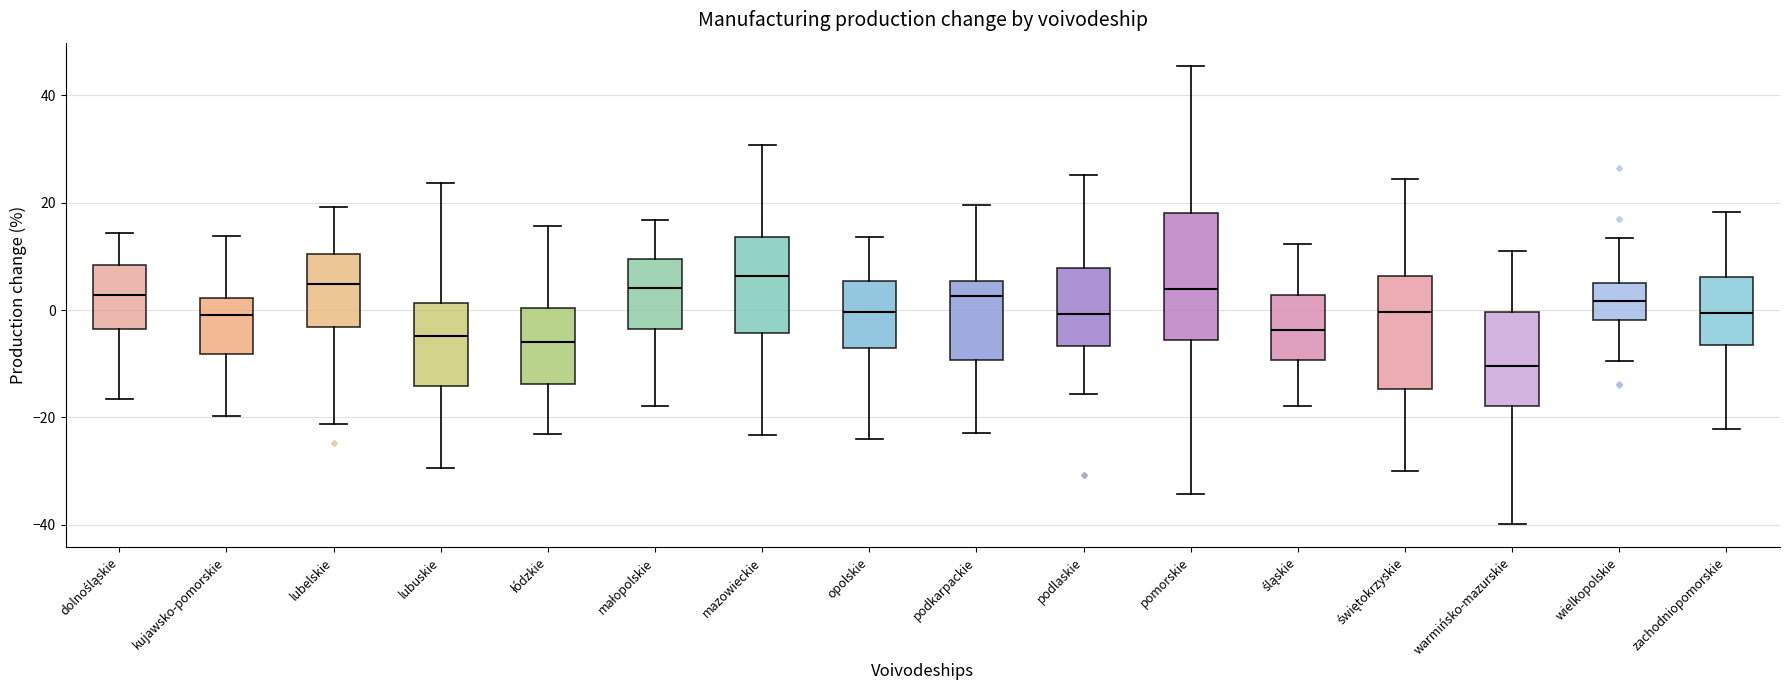

Which box has the lowest median line?

warmińsko-mazurskie